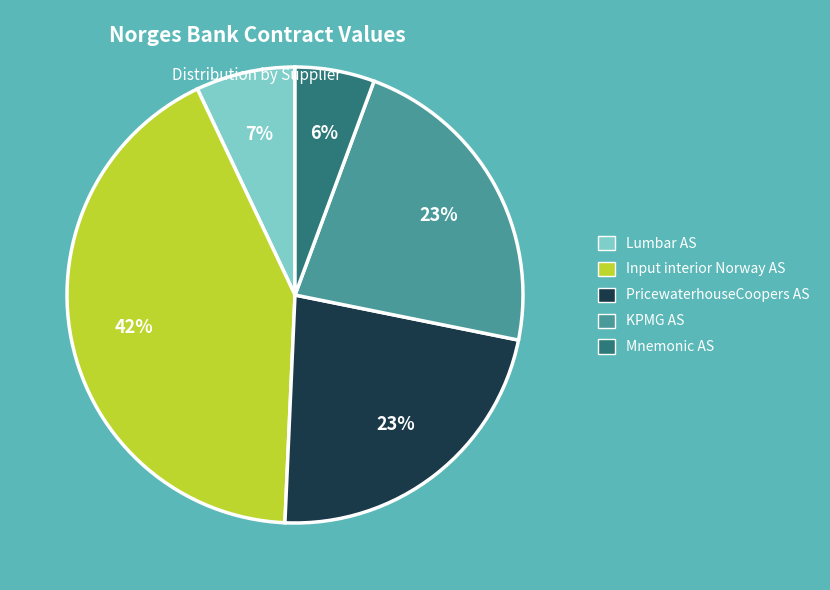

Which category has the biggest portion of the pie?

Input interior Norway AS